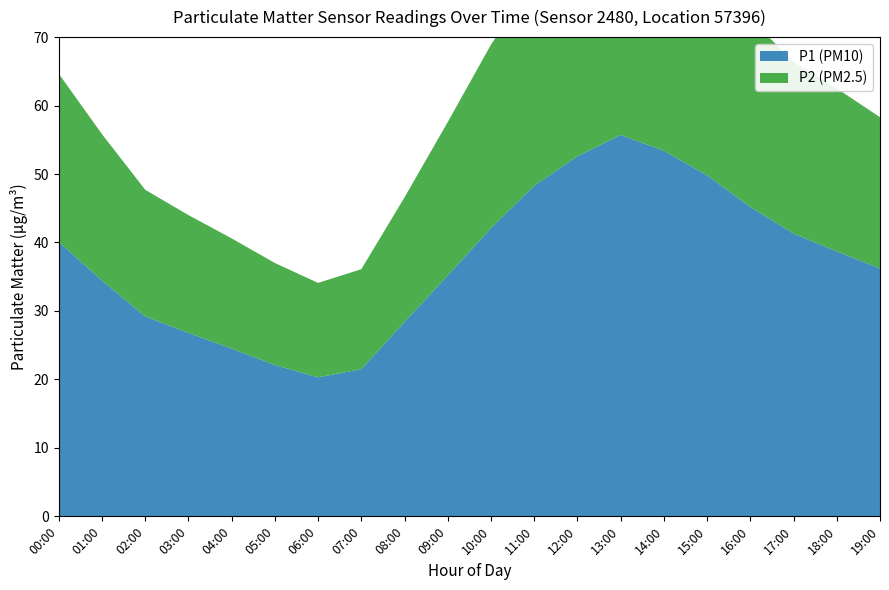

Reading right to left, transcribe all the data shown in this chart.

P1: 36.2	38.7	41.3	45.2	49.8	53.4	55.7	52.6	48.3	42.1	35.2	28.4	21.5	20.3	22.1	24.5	26.8	29.2	34.4	40.1
P2: 22.1	23.8	25.1	27.5	30.2	32.8	34.1	32.3	30.1	26.8	22.4	18.2	14.6	13.8	14.9	16.1	17.2	18.5	21.4	24.6